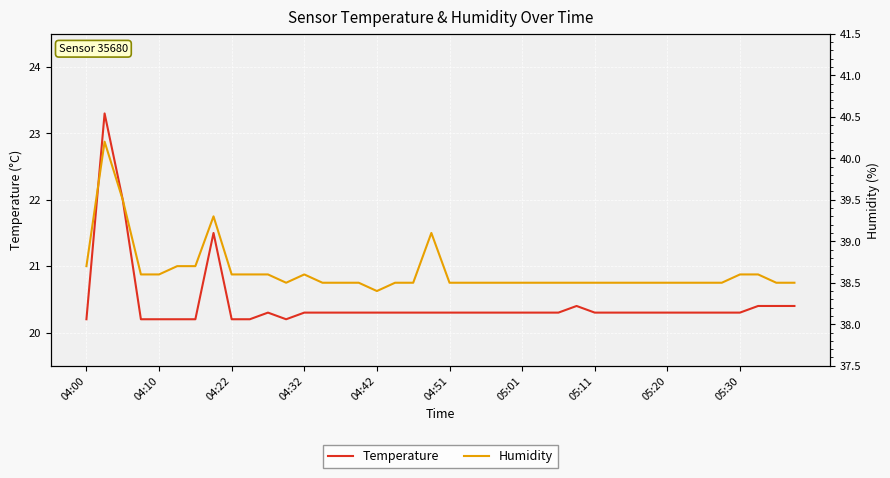

What value does the Temperature series have at 37?

20.4